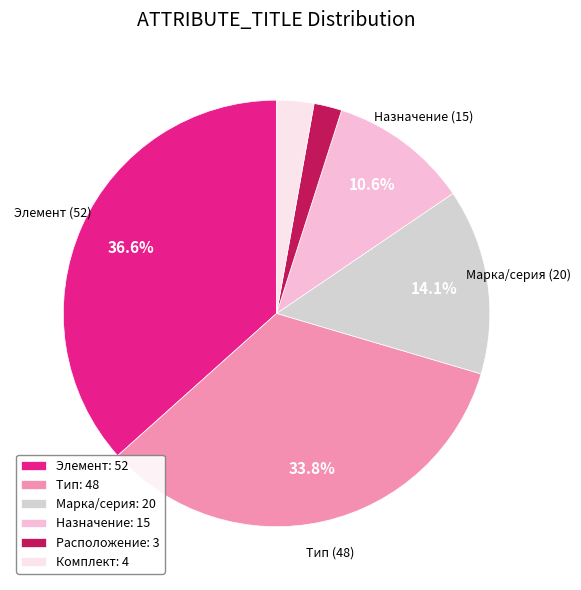

To the nearest percent, what is the average slice percentage?

17%